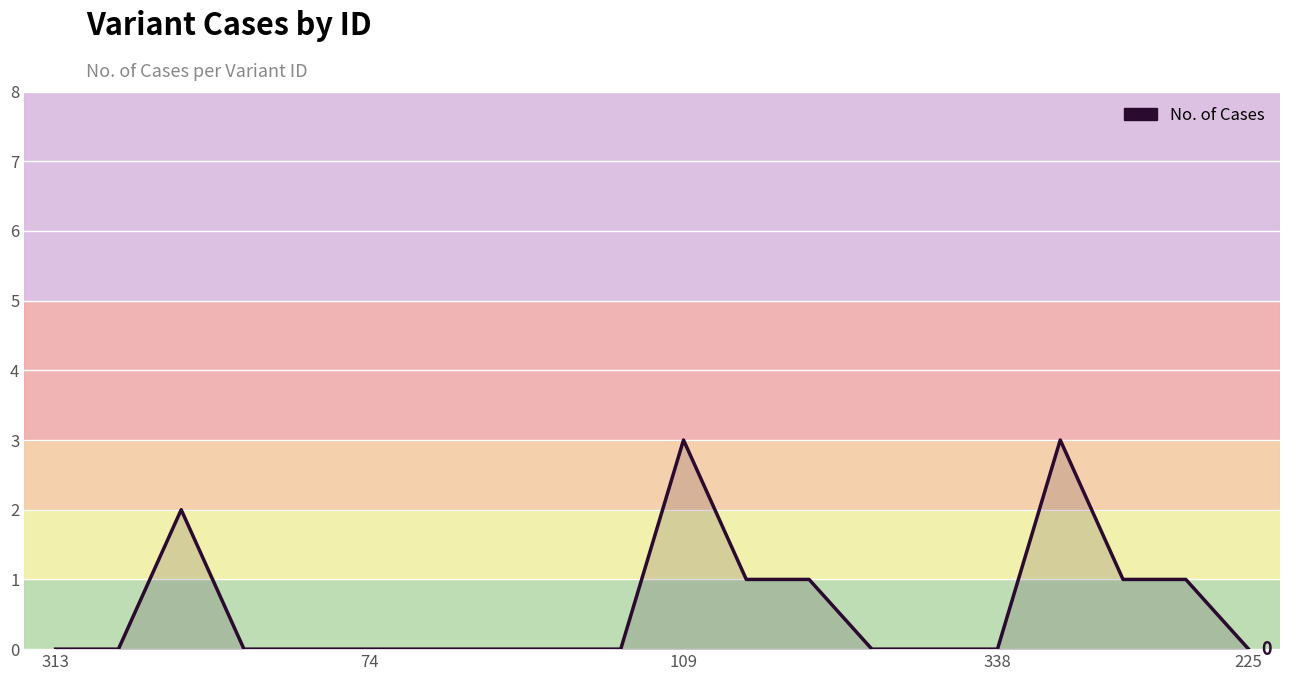

What is the average value?

1